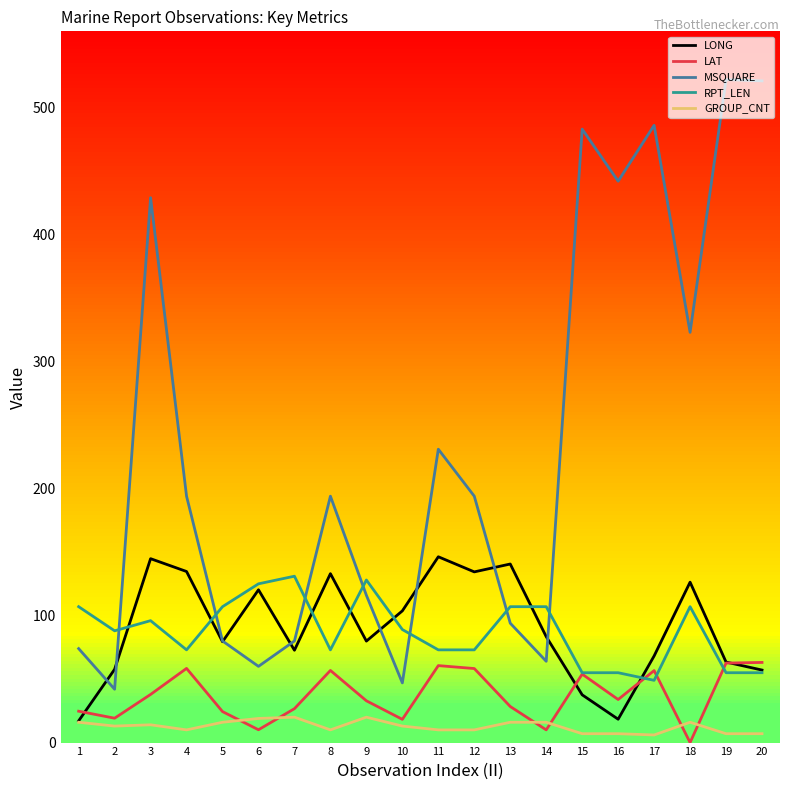

What is the lowest value of the MSQUARE series?

42.0